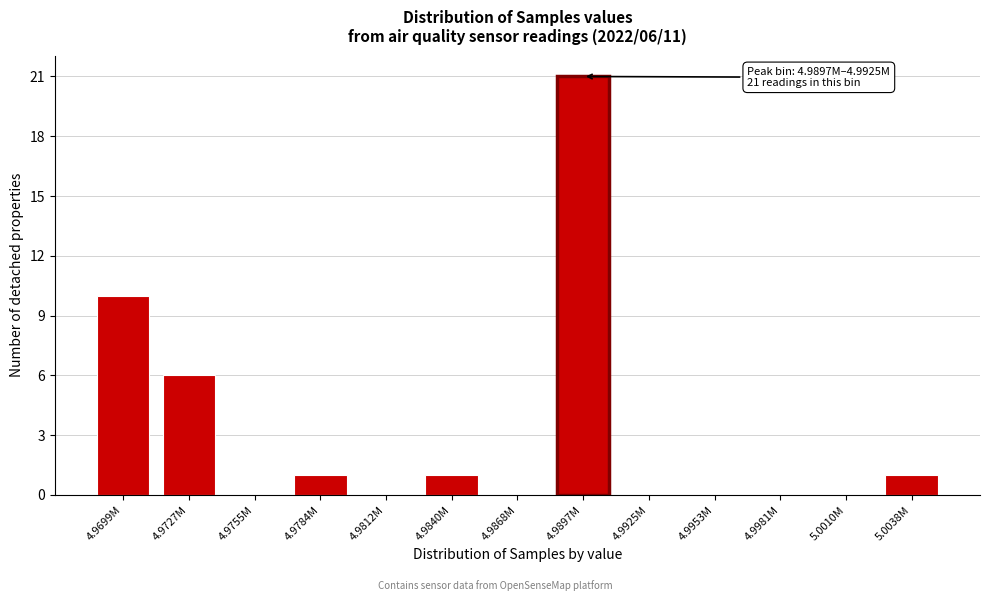

Reading right to left, transcribe all the data shown in this chart.

5.0038M=1	5.0010M=0	4.9981M=0	4.9953M=0	4.9925M=0	4.9897M=21	4.9868M=0	4.9840M=1	4.9812M=0	4.9784M=1	4.9755M=0	4.9727M=6	4.9699M=10